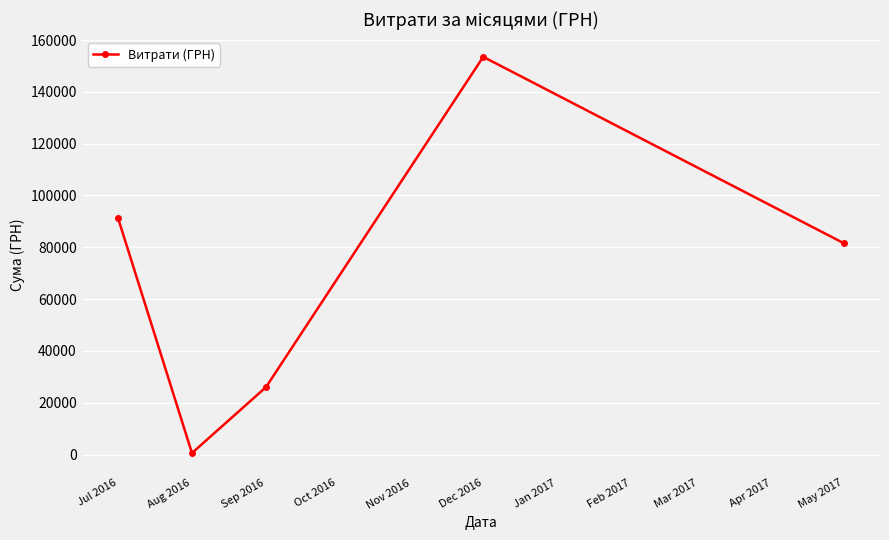

The value at Jul 2016 is 156061.7. True or false?

False